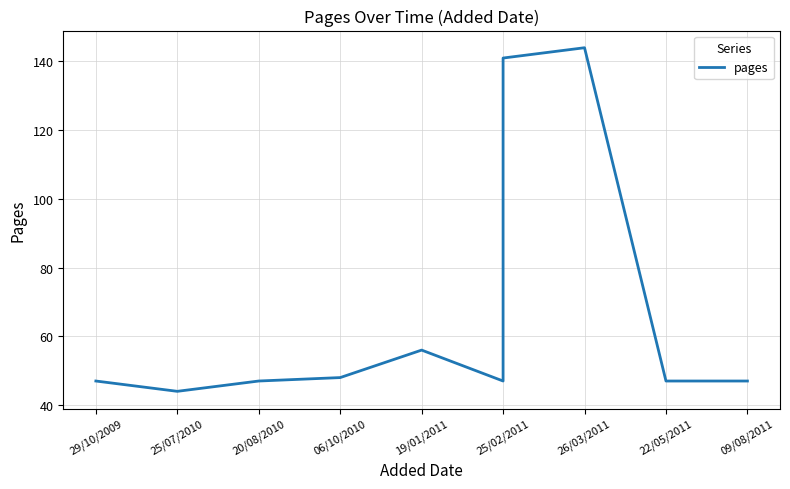

What is the difference between the second highest and second lowest values?

94